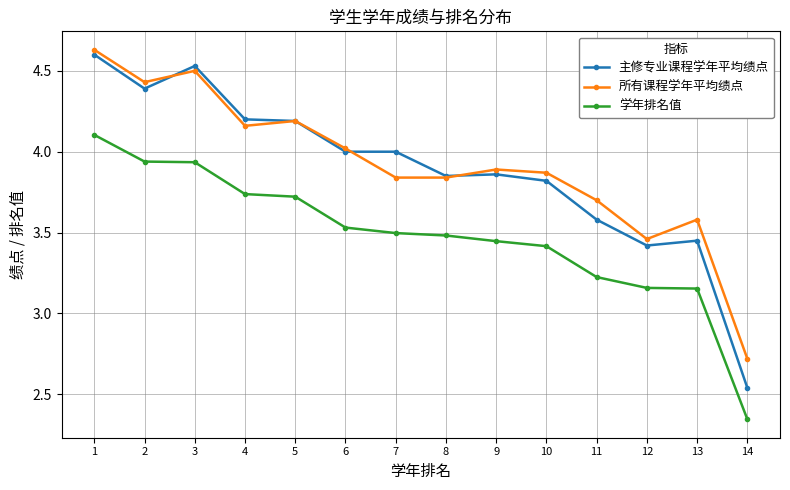

At which category is the sum across all series the highest?

1